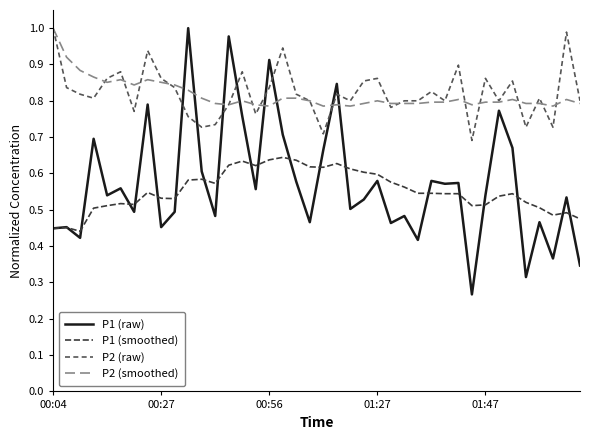

How many lines are shown in the chart?

4